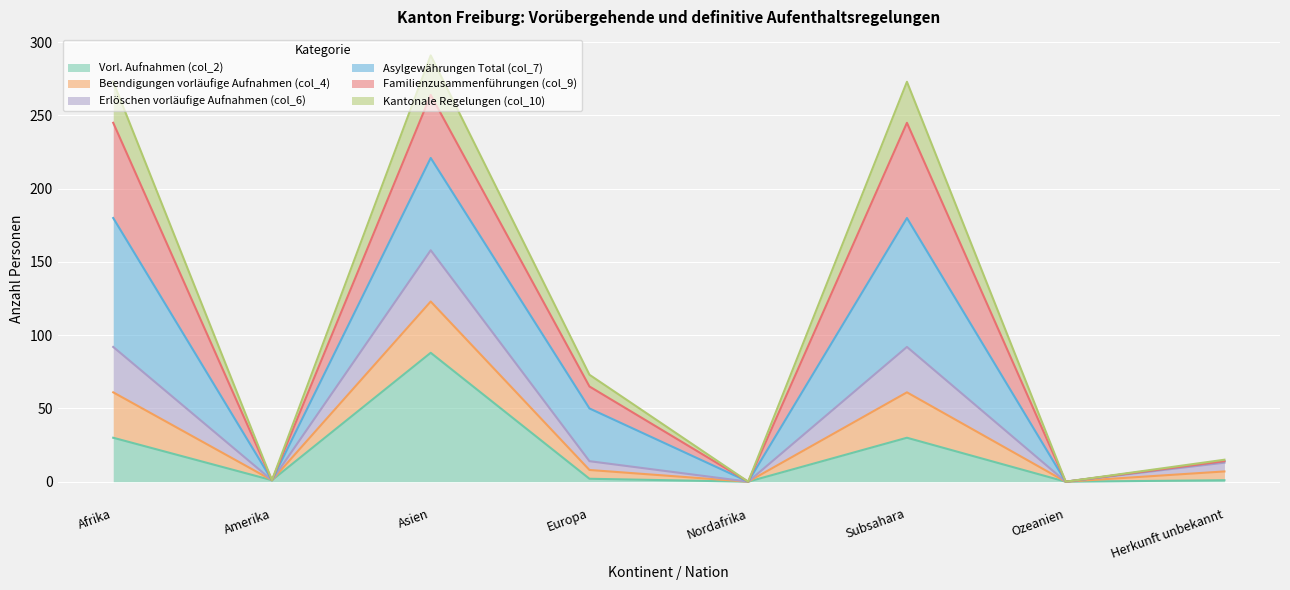

At which category does Erlöschen vorläufige Aufnahmen (col_6) reach its first local valley?

Amerika